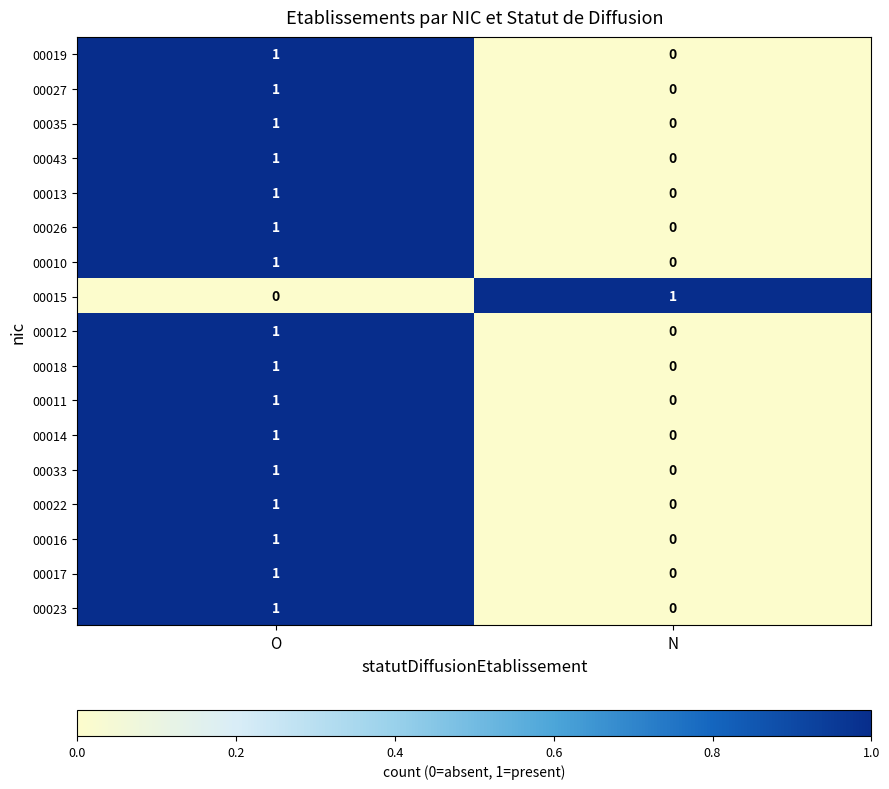

At which category is the sum across all series the highest?

O